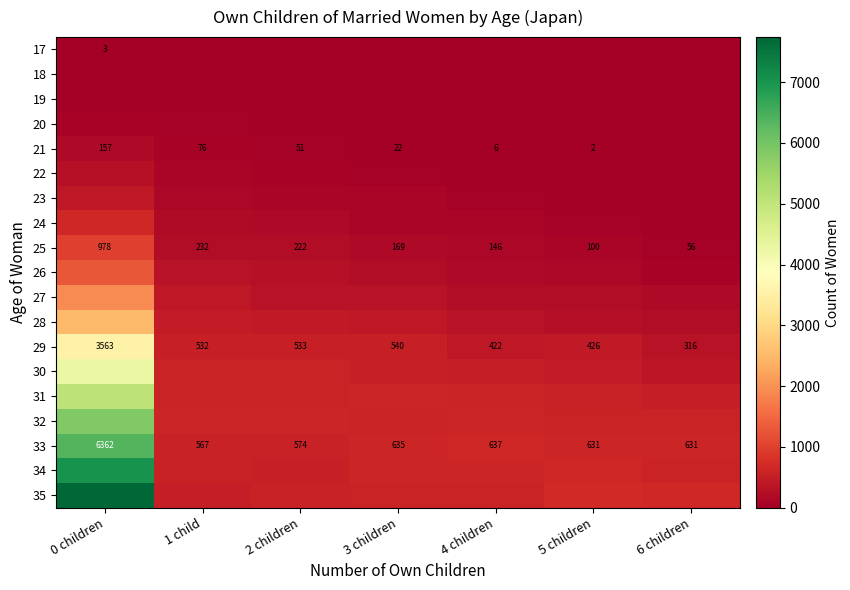

Which label corresponds to the largest value in the chart?

0 children